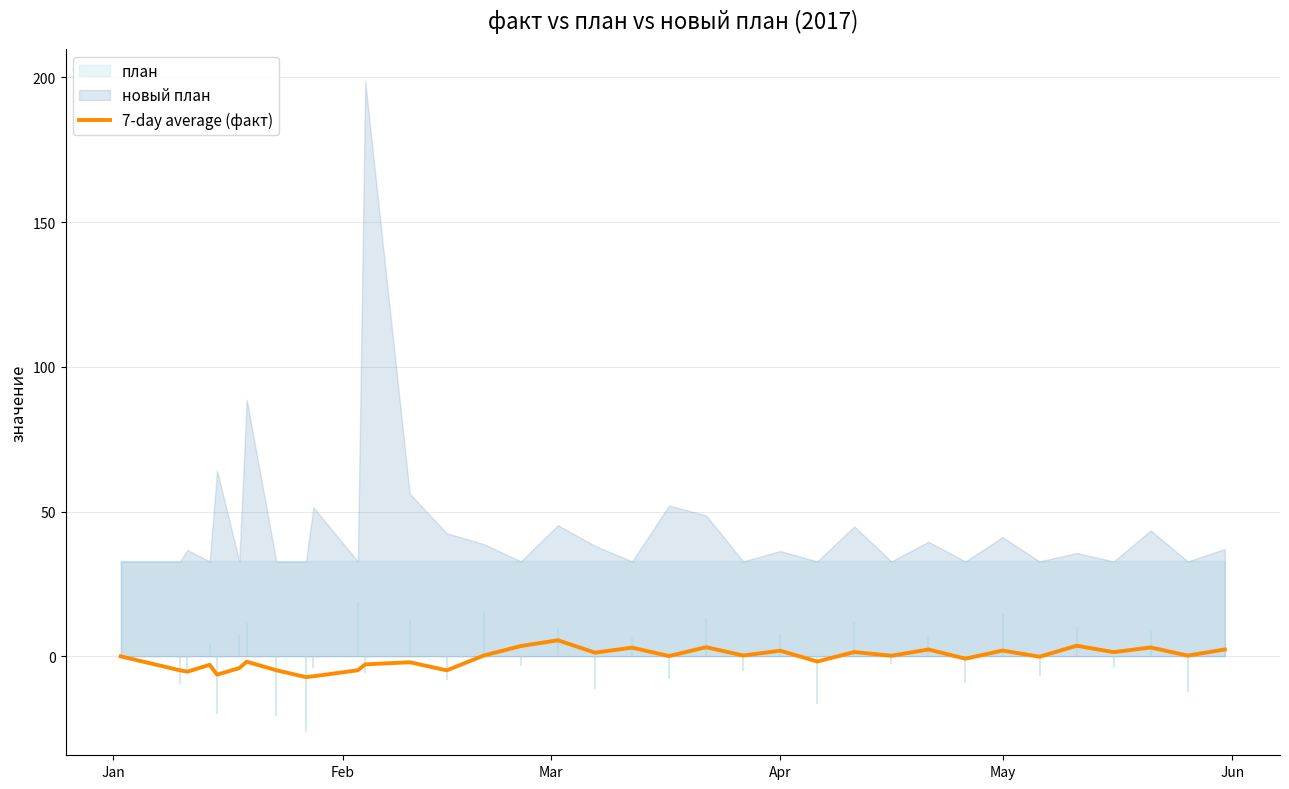

What is the difference between the second highest and minimum values?

10.8